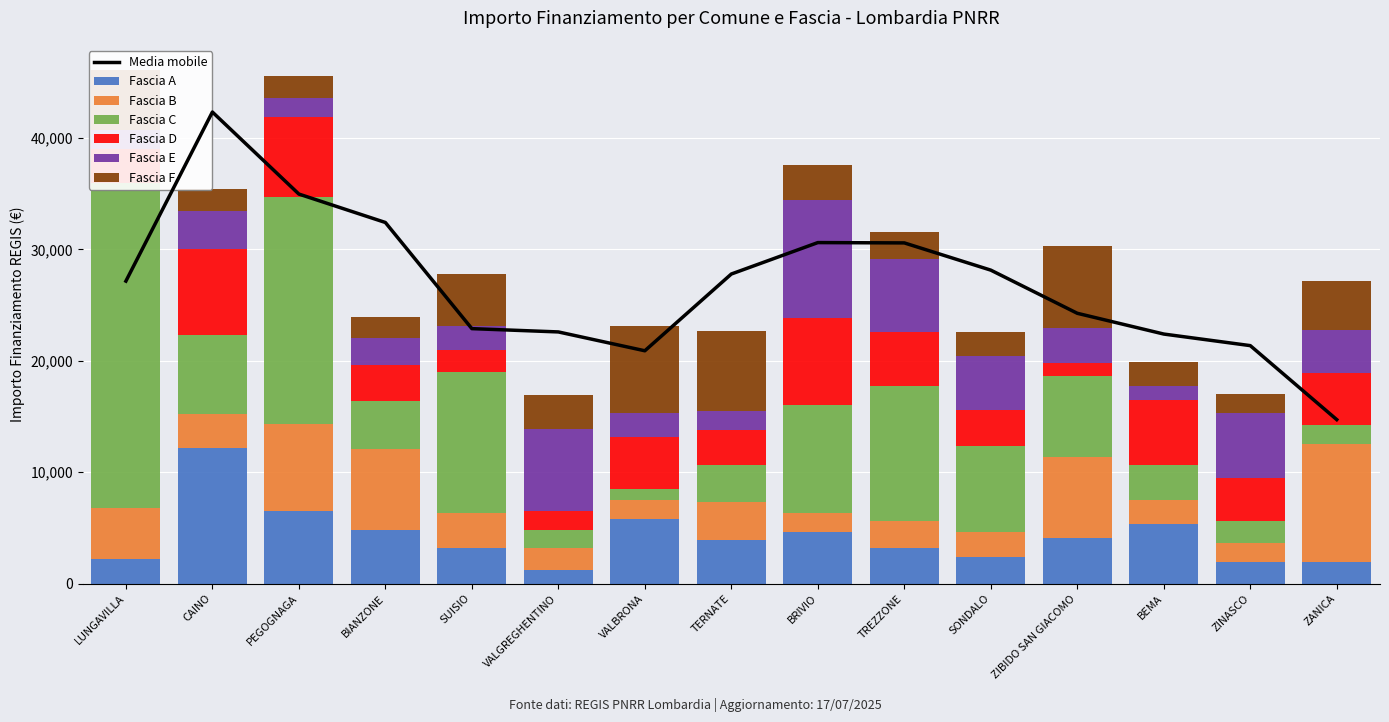

What position from the right is ZINASCO?

2